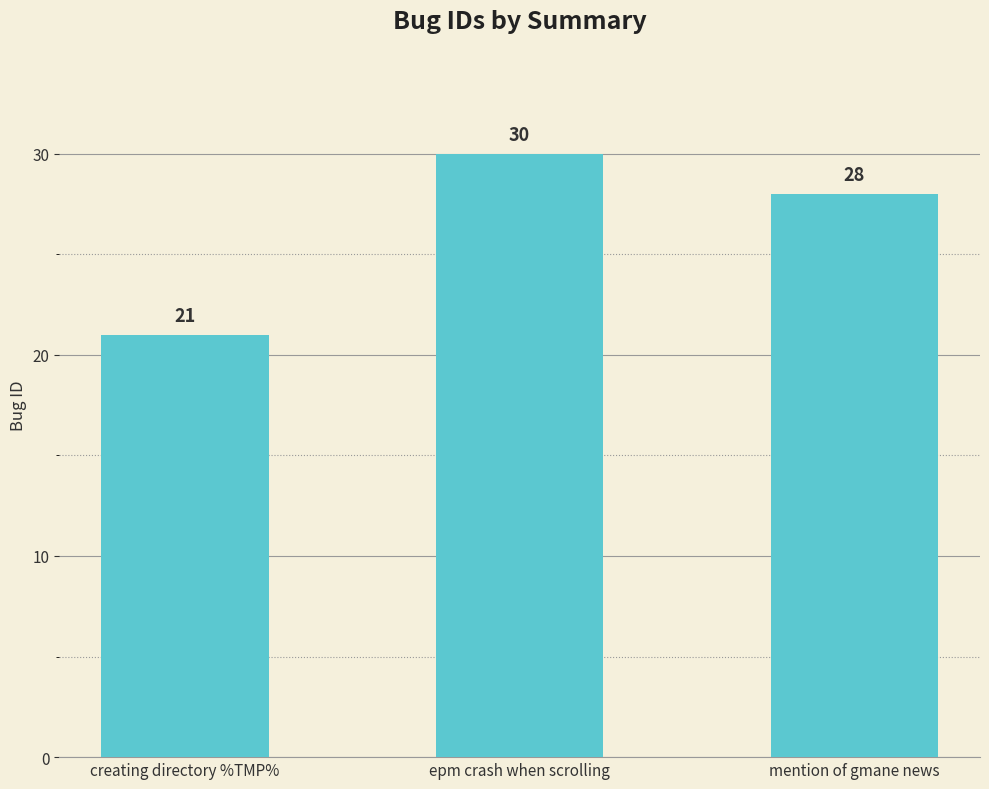

Count the number of data series in this chart.

1